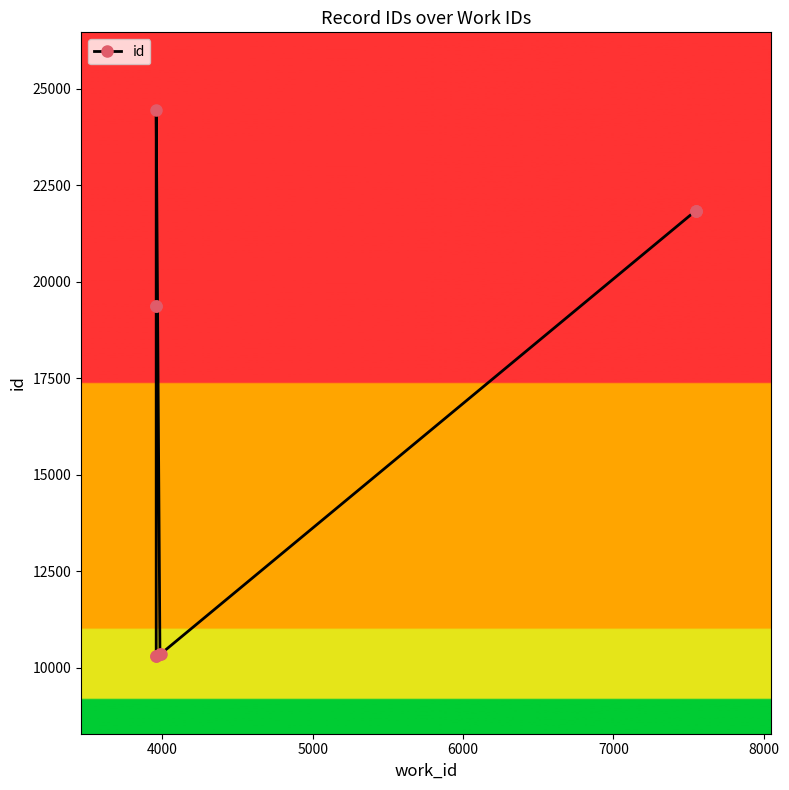

What is the greatest value displayed?

24456